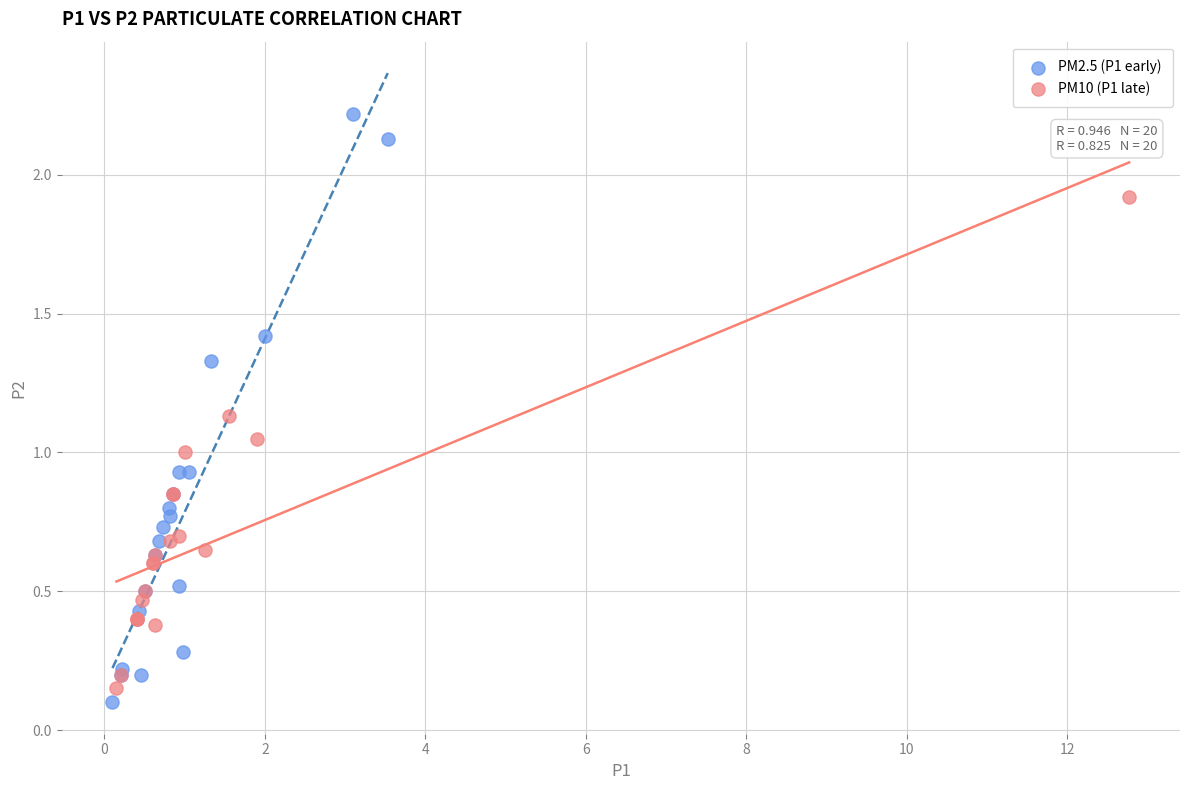

Which series reaches the minimum Y coordinate?

PM2.5 (P1 early)